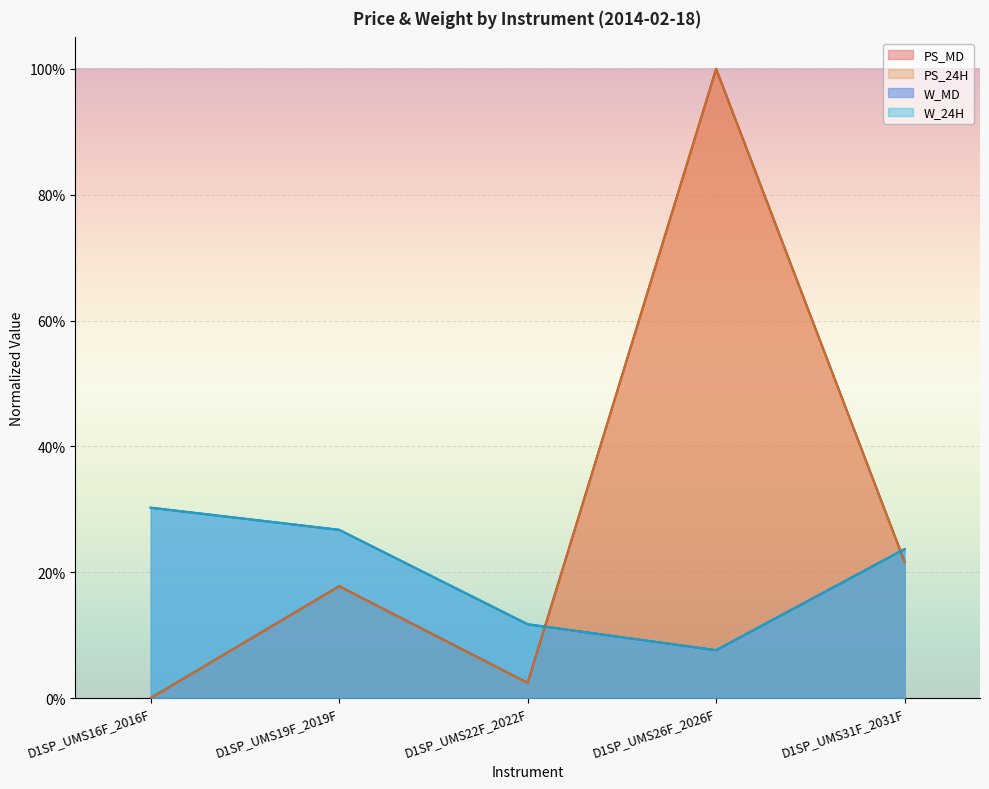

What value does the PS_MD series have at D1SP_UMS31F_2031F?

0.2